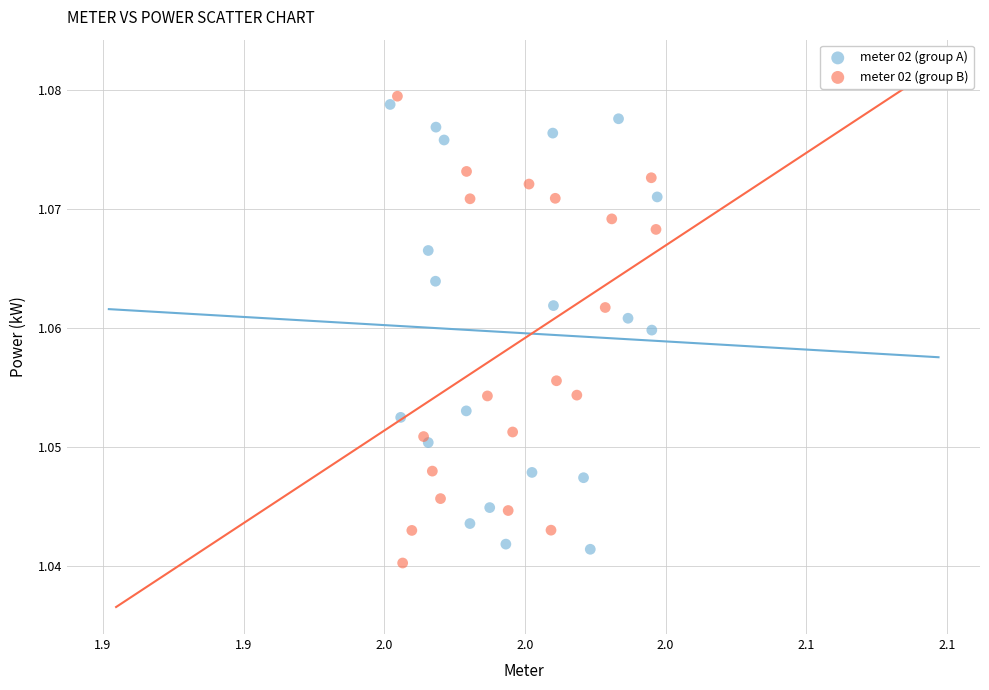

What are all the series names shown in the legend?

meter 02 (group A), meter 02 (group B)